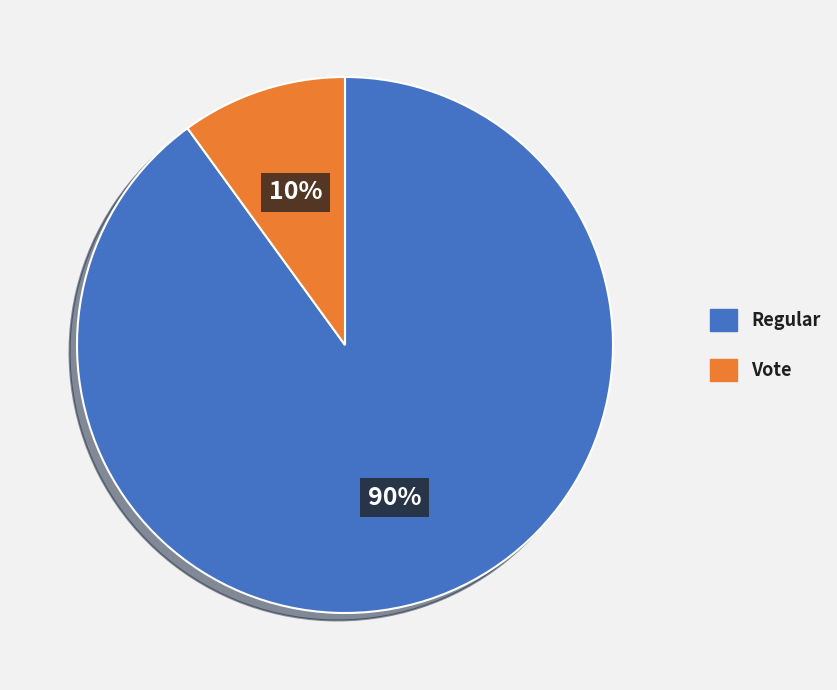

What is the ratio of the value at Regular to the value at Vote?

9.0